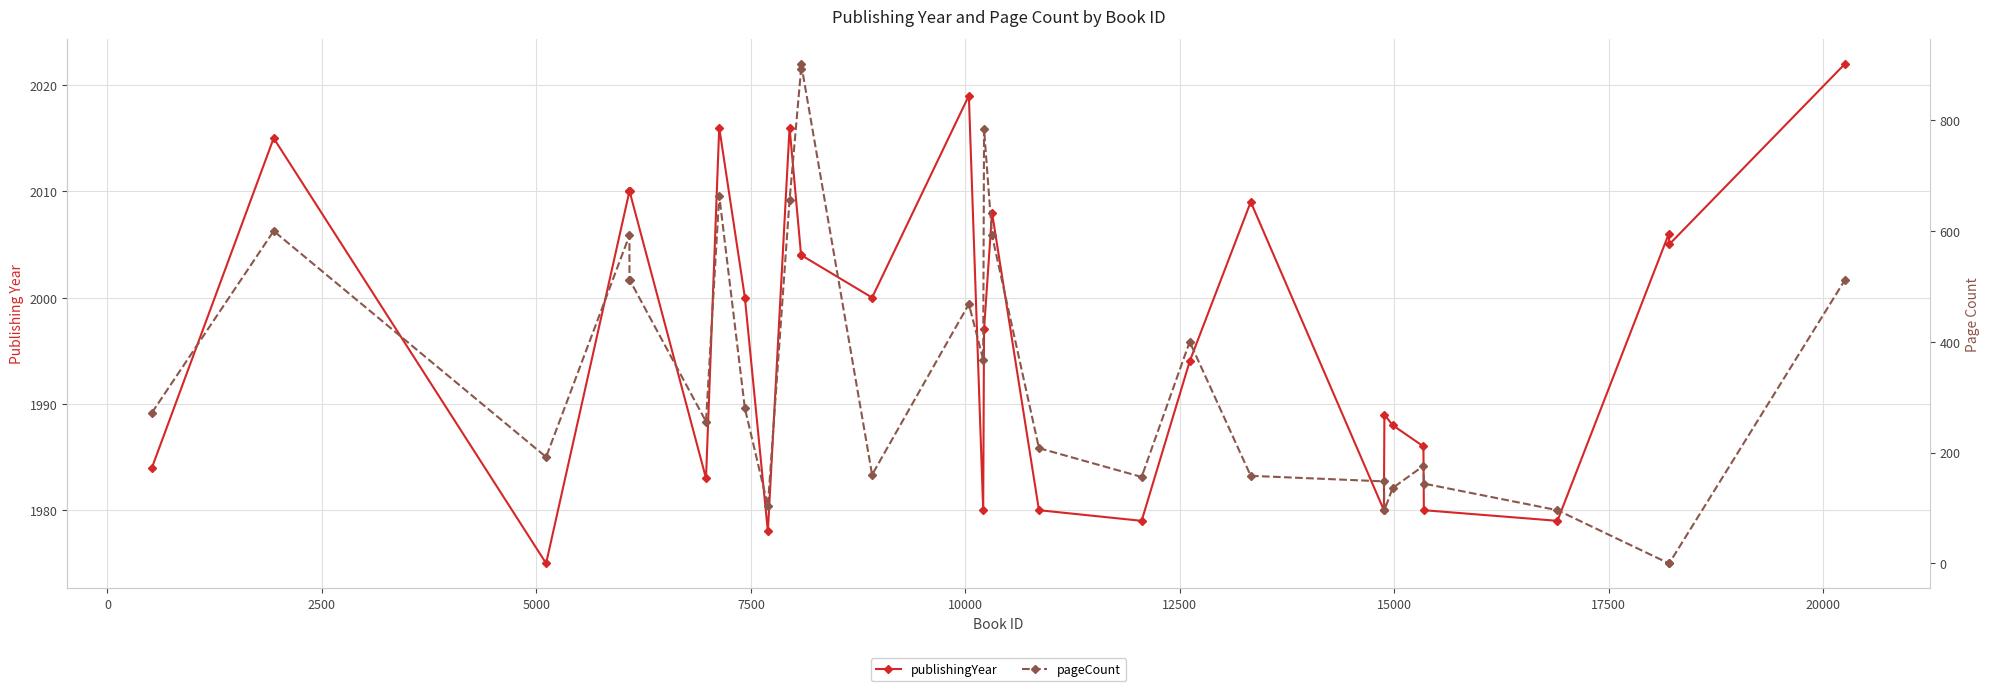

How many interior local valleys does the publishingYear series have?

9